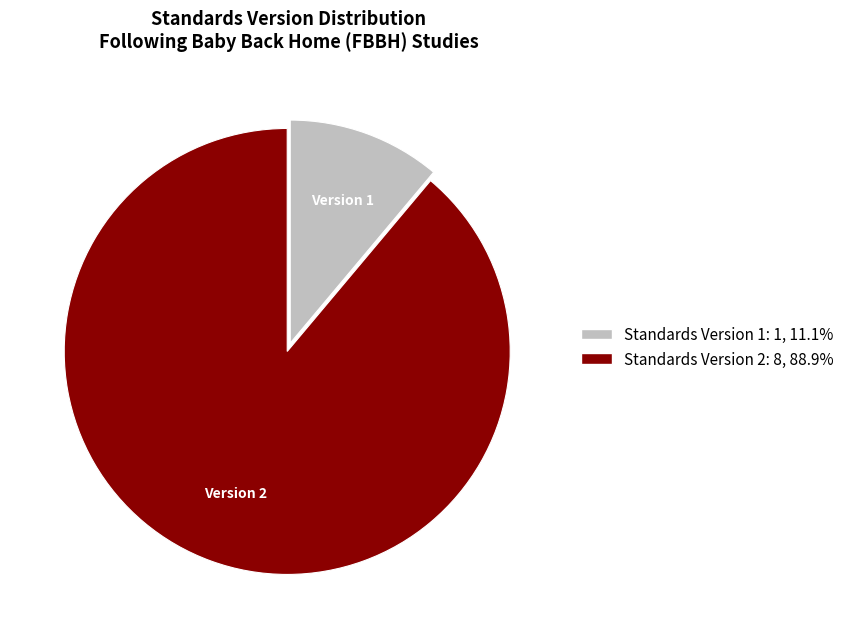

Is there a majority slice in this chart?

Yes